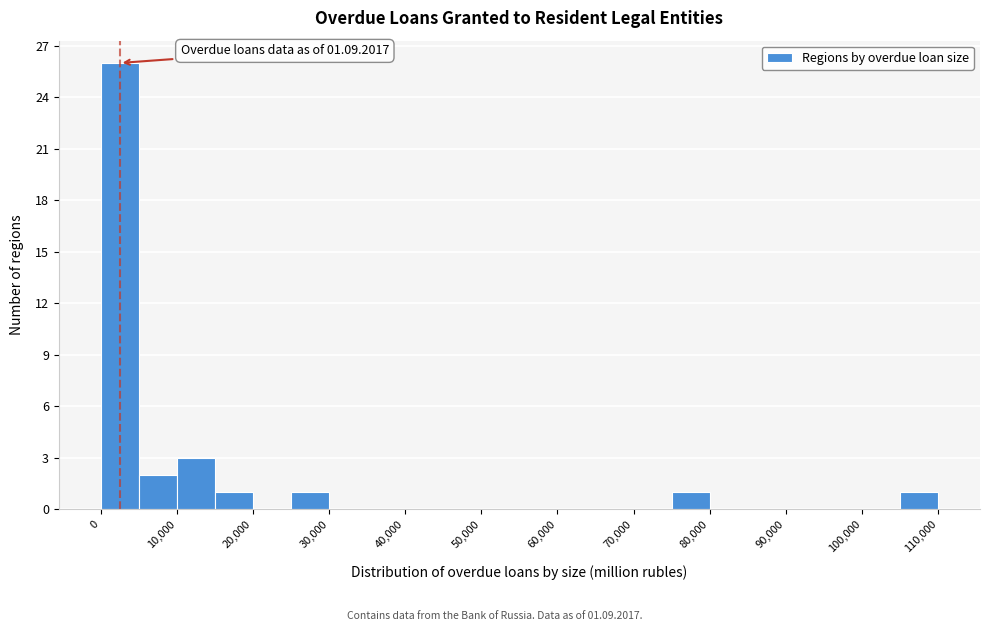

Over which range of the x-axis is the bar tallest?

0 to 5000